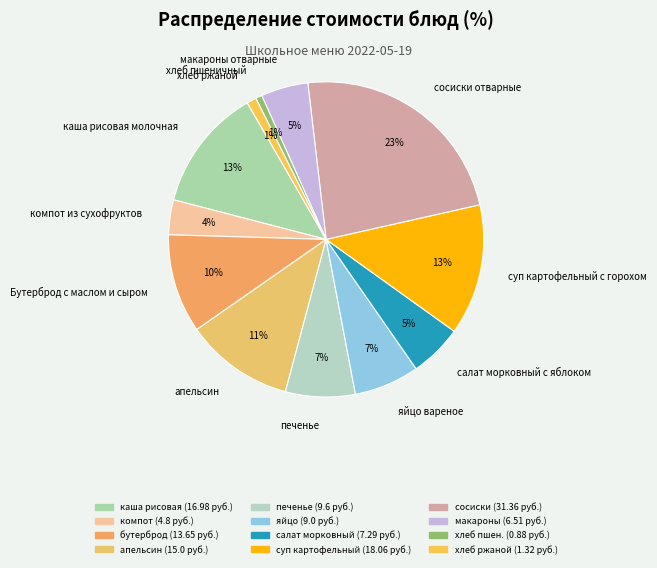

Does суп картофельный с горохом represent more than half of the total?

No